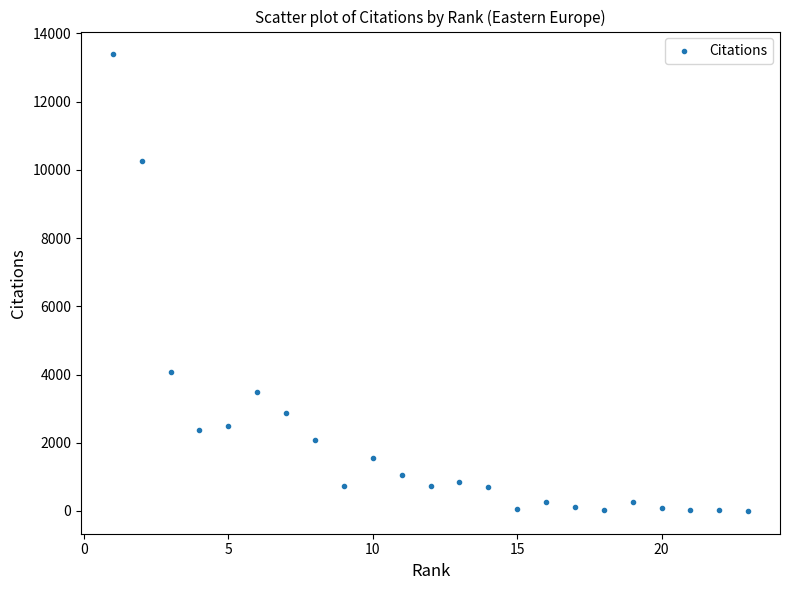

What is the range of Y values (max minus min)?

13386